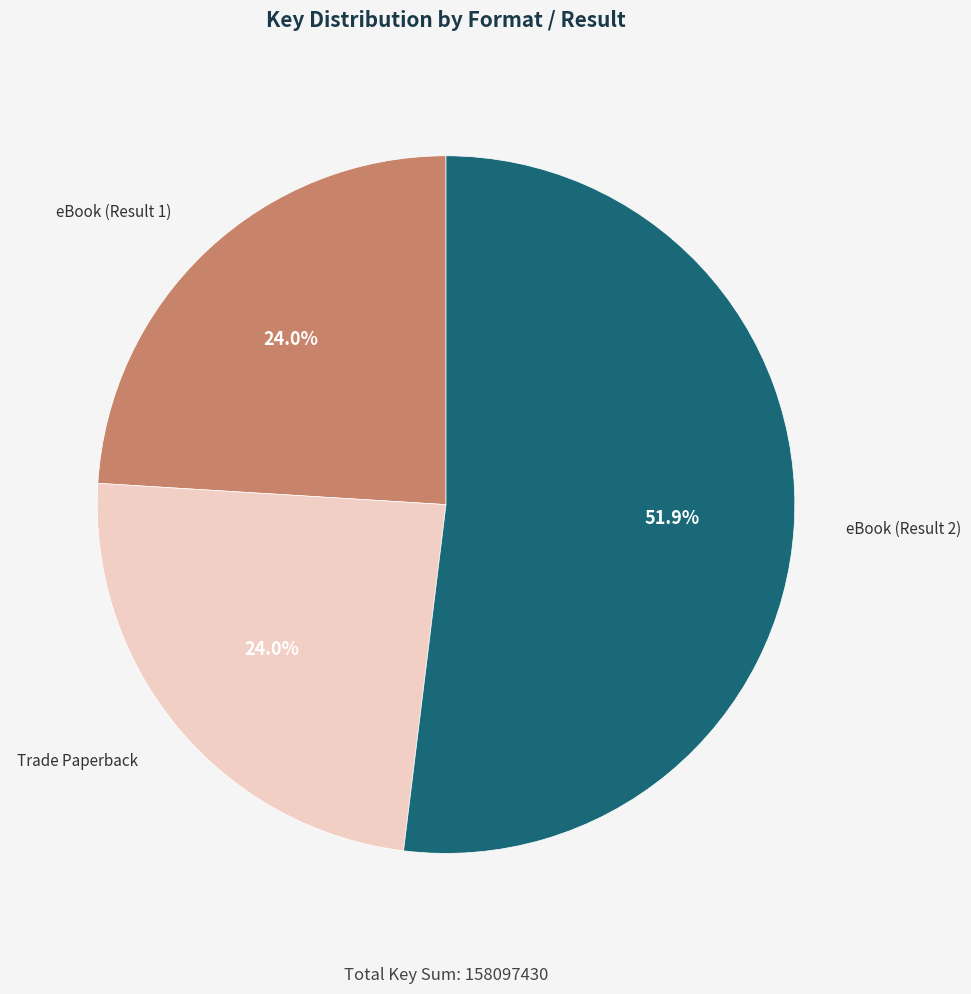

Is there any slice that represents more than half of the pie?

Yes